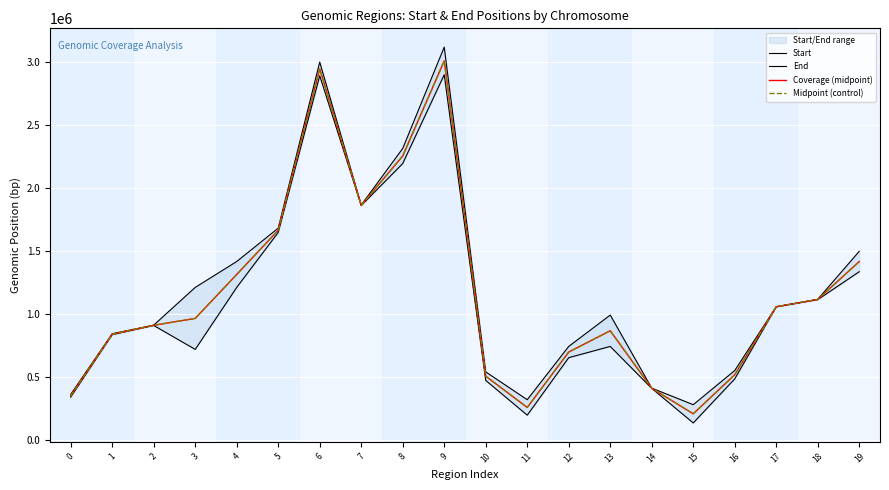

What is the sum of all Midpoint (control) values?

23180741.5